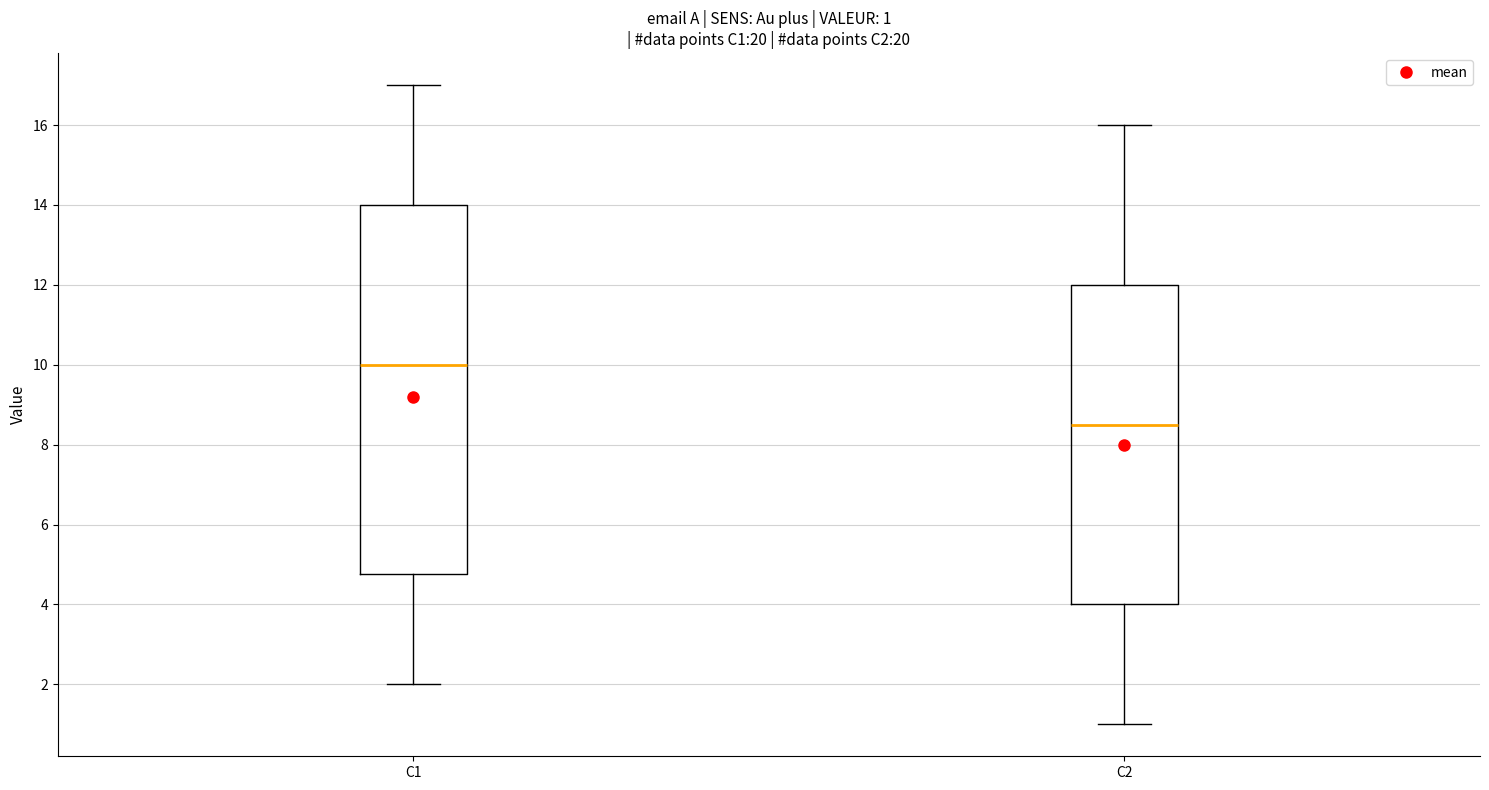

Which box is the tallest, from its lower edge to its upper edge?

C1